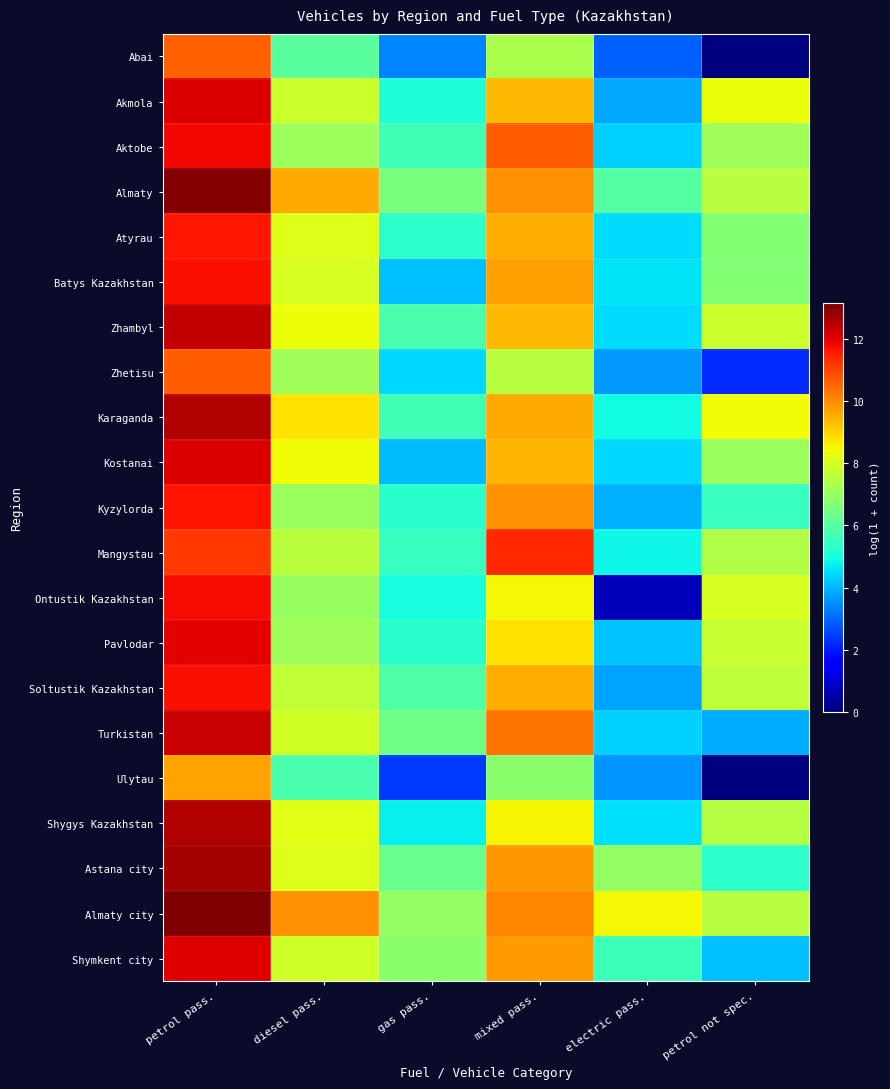

Reading left to right, extract all data points from this chart.

Abai: petrol pass.=10.6	diesel pass.=6.0	gas pass.=3.4	mixed pass.=7.3	electric pass.=2.9	petrol not spec.=0.0
Akmola: petrol pass.=12.1	diesel pass.=7.9	gas pass.=5.1	mixed pass.=9.4	electric pass.=3.9	petrol not spec.=8.3
Aktobe: petrol pass.=11.8	diesel pass.=7.1	gas pass.=5.6	mixed pass.=10.7	electric pass.=4.3	petrol not spec.=7.2
Almaty: petrol pass.=13.1	diesel pass.=9.6	gas pass.=6.6	mixed pass.=10.0	electric pass.=5.9	petrol not spec.=7.5
Atyrau: petrol pass.=11.6	diesel pass.=8.1	gas pass.=5.3	mixed pass.=9.5	electric pass.=4.5	petrol not spec.=6.7
Batys Kazakhstan: petrol pass.=11.7	diesel pass.=8.0	gas pass.=4.1	mixed pass.=9.8	electric pass.=4.6	petrol not spec.=6.7
Zhambyl: petrol pass.=12.3	diesel pass.=8.4	gas pass.=5.8	mixed pass.=9.4	electric pass.=4.5	petrol not spec.=7.8
Zhetisu: petrol pass.=10.6	diesel pass.=7.1	gas pass.=4.4	mixed pass.=7.5	electric pass.=3.6	petrol not spec.=2.2
Karaganda: petrol pass.=12.6	diesel pass.=8.8	gas pass.=5.6	mixed pass.=9.6	electric pass.=4.9	petrol not spec.=8.4
Kostanai: petrol pass.=12.1	diesel pass.=8.5	gas pass.=4.1	mixed pass.=9.4	electric pass.=4.4	petrol not spec.=7.0
Kyzylorda: petrol pass.=11.7	diesel pass.=7.1	gas pass.=5.3	mixed pass.=10.0	electric pass.=4.0	petrol not spec.=5.5
Mangystau: petrol pass.=11.2	diesel pass.=7.6	gas pass.=5.5	mixed pass.=11.4	electric pass.=4.9	petrol not spec.=7.4
Ontustik Kazakhstan: petrol pass.=11.8	diesel pass.=7.0	gas pass.=5.0	mixed pass.=8.5	electric pass.=0.7	petrol not spec.=8.0
Pavlodar: petrol pass.=12.0	diesel pass.=7.2	gas pass.=5.3	mixed pass.=8.8	electric pass.=4.2	petrol not spec.=7.8
Soltustik Kazakhstan: petrol pass.=11.8	diesel pass.=7.7	gas pass.=5.9	mixed pass.=9.5	electric pass.=3.8	petrol not spec.=7.6
Turkistan: petrol pass.=12.3	diesel pass.=7.9	gas pass.=6.4	mixed pass.=10.4	electric pass.=4.3	petrol not spec.=3.9
Ulytau: petrol pass.=9.7	diesel pass.=5.8	gas pass.=2.4	mixed pass.=6.8	electric pass.=3.6	petrol not spec.=0.0
Shygys Kazakhstan: petrol pass.=12.6	diesel pass.=8.2	gas pass.=4.8	mixed pass.=8.6	electric pass.=4.5	petrol not spec.=7.5
Astana city: petrol pass.=12.7	diesel pass.=8.1	gas pass.=6.3	mixed pass.=9.8	electric pass.=7.0	petrol not spec.=5.3
Almaty city: petrol pass.=13.2	diesel pass.=9.9	gas pass.=7.0	mixed pass.=10.1	electric pass.=8.5	petrol not spec.=7.5
Shymkent city: petrol pass.=12.1	diesel pass.=7.9	gas pass.=6.8	mixed pass.=9.8	electric pass.=5.6	petrol not spec.=4.1